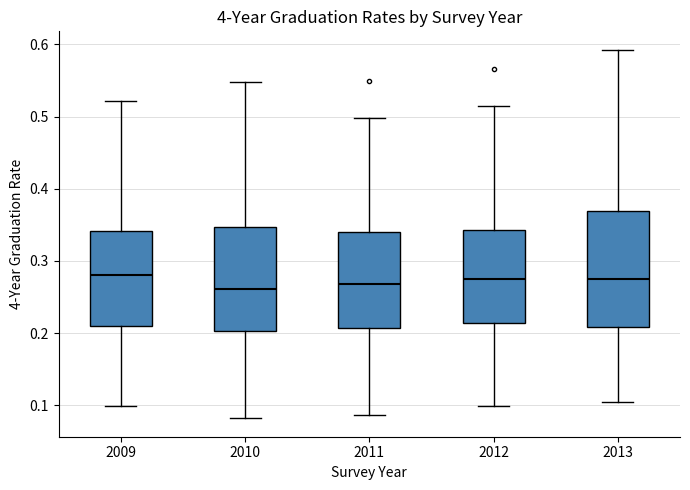

Reading left to right, read every box against the y-axis: the position of its median line, the range the box covers, and the ends of its whiskers. The values are not printed on the chart, so give them approximately, as read against the axis.

2009: median 0.28, box 0.21 to 0.34, whiskers 0.10 to 0.52
2010: median 0.26, box 0.20 to 0.35, whiskers 0.08 to 0.55
2011: median 0.27, box 0.21 to 0.34, whiskers 0.09 to 0.50
2012: median 0.28, box 0.21 to 0.34, whiskers 0.10 to 0.51
2013: median 0.28, box 0.21 to 0.37, whiskers 0.10 to 0.59